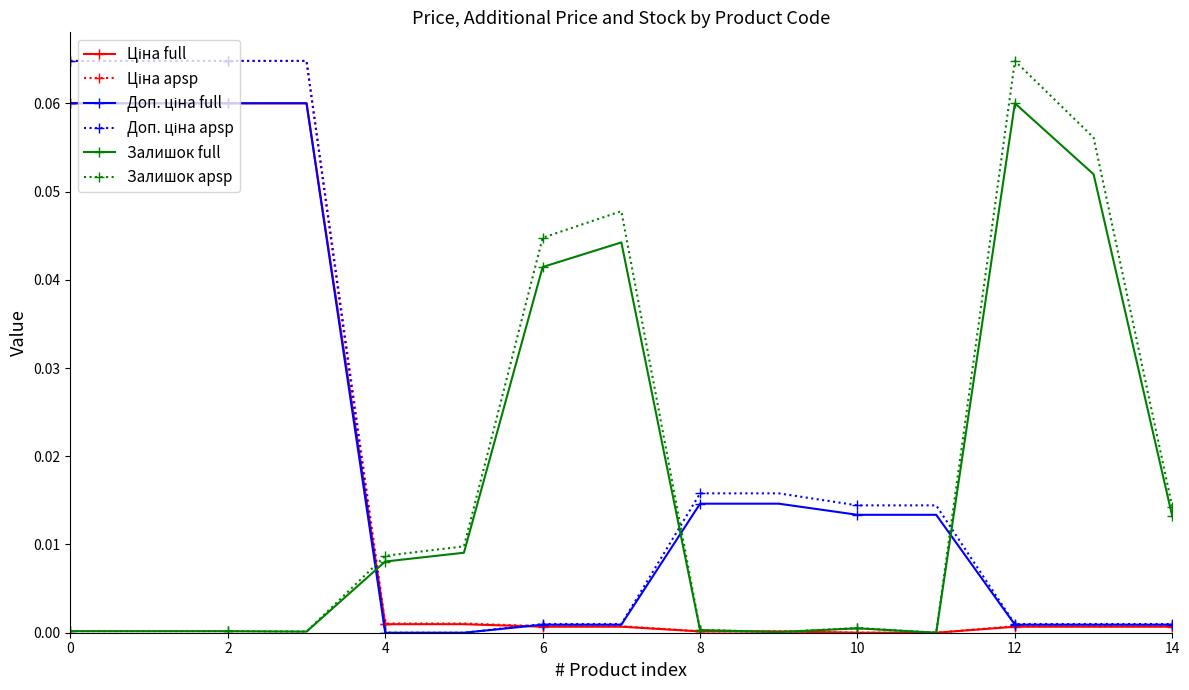

Is this an area chart (filled region under the line)?

No